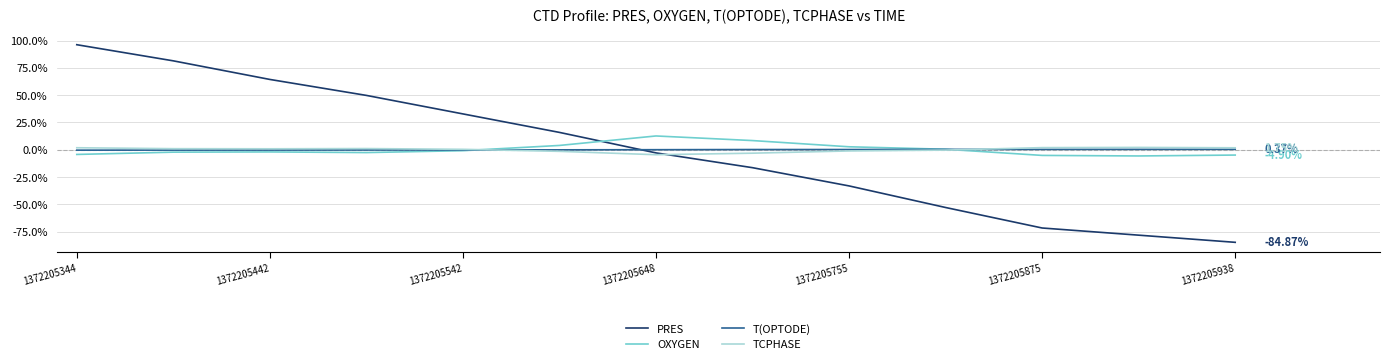

True or false: T(OPTODE) and PRES intersect in this chart.

True